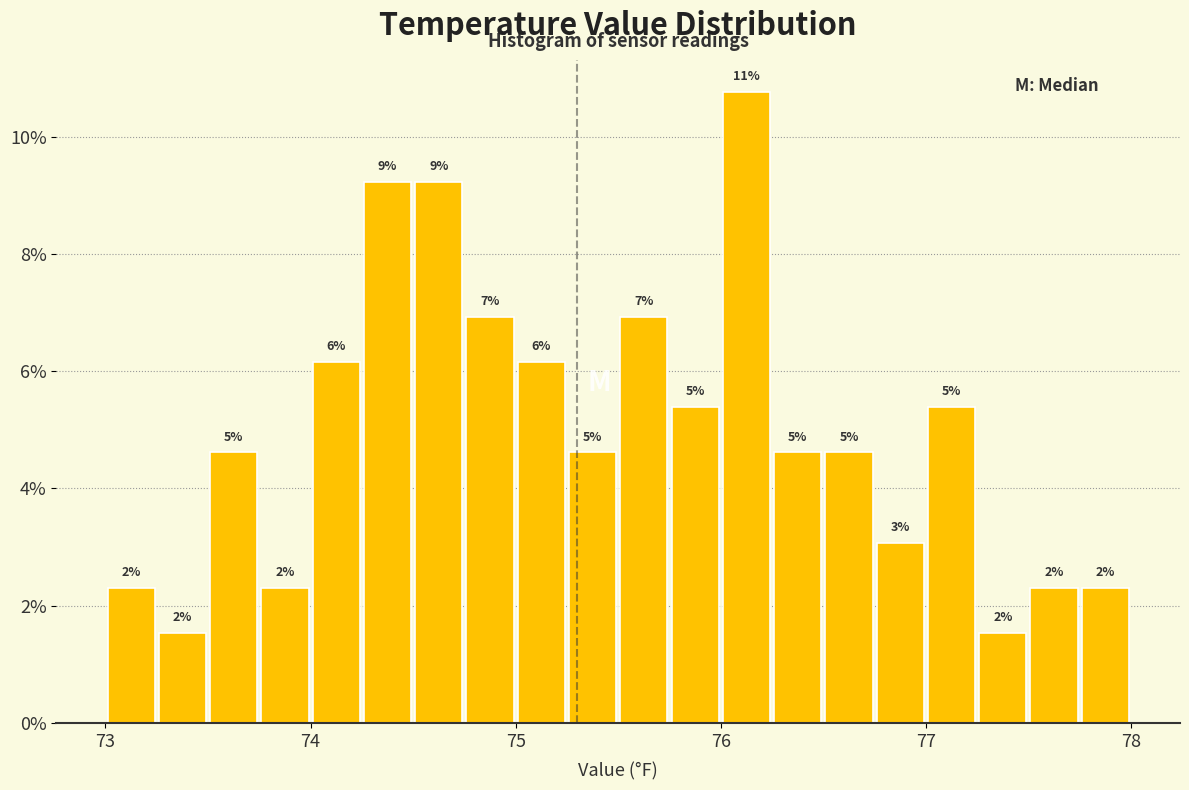

Around what value on the x-axis is the tallest bar? Give the approximate position of its centre, as read against the axis.

76.1